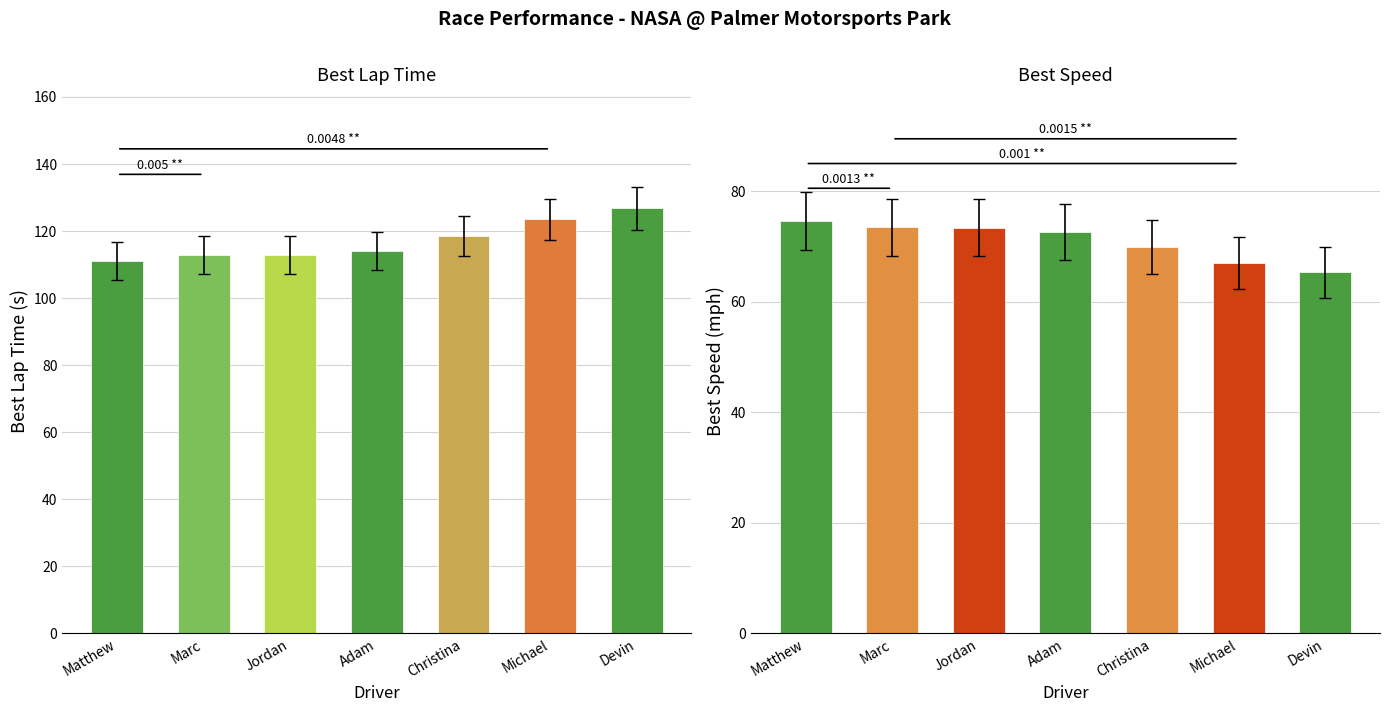

Which series has the widest spread of values?

Best Lap time